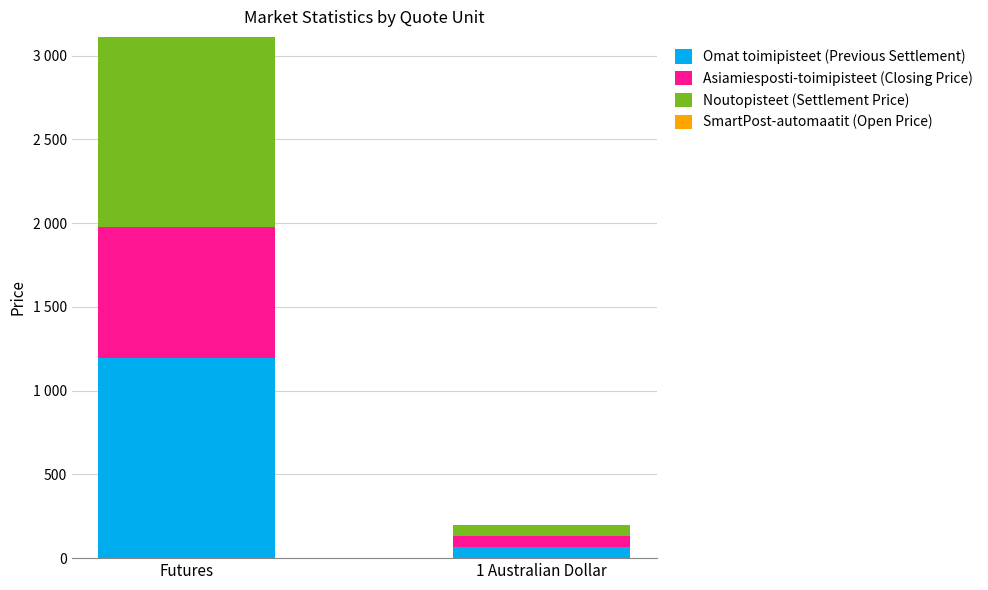

What is the total value across all series at Futures?

3111.4